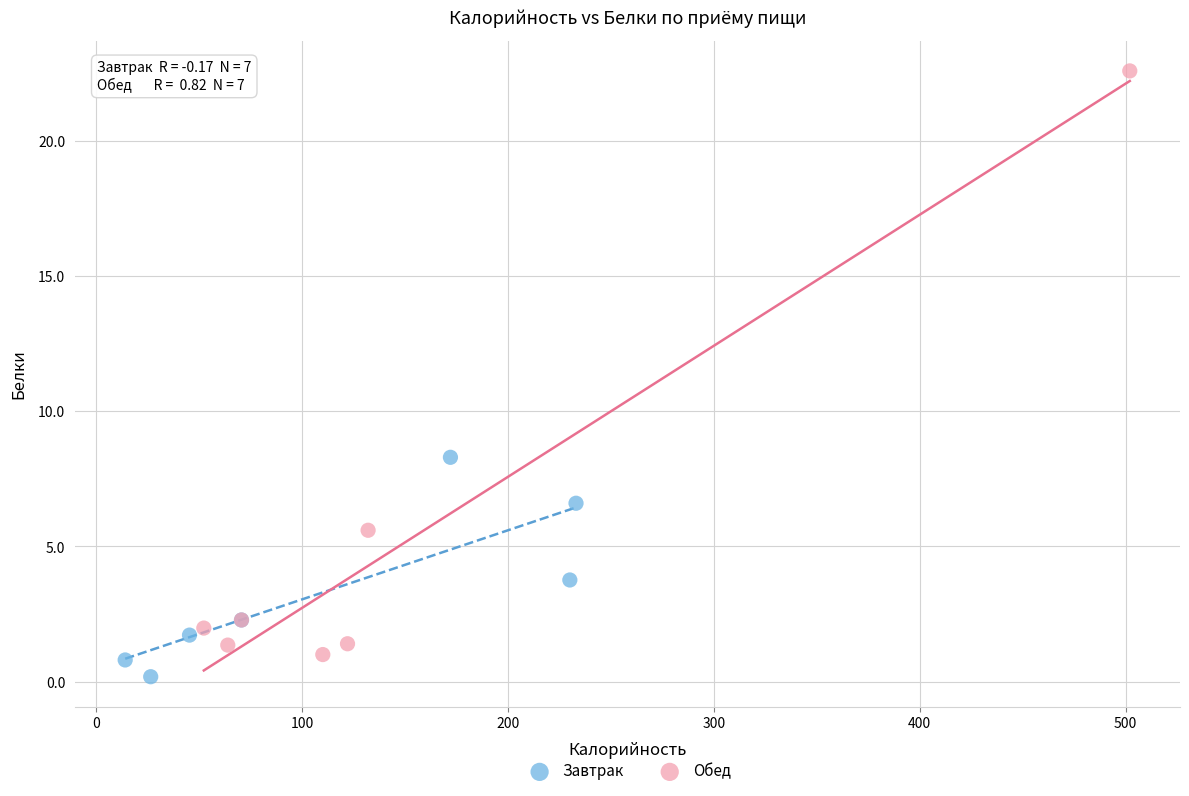

Which series contains the highest Y value?

Обед